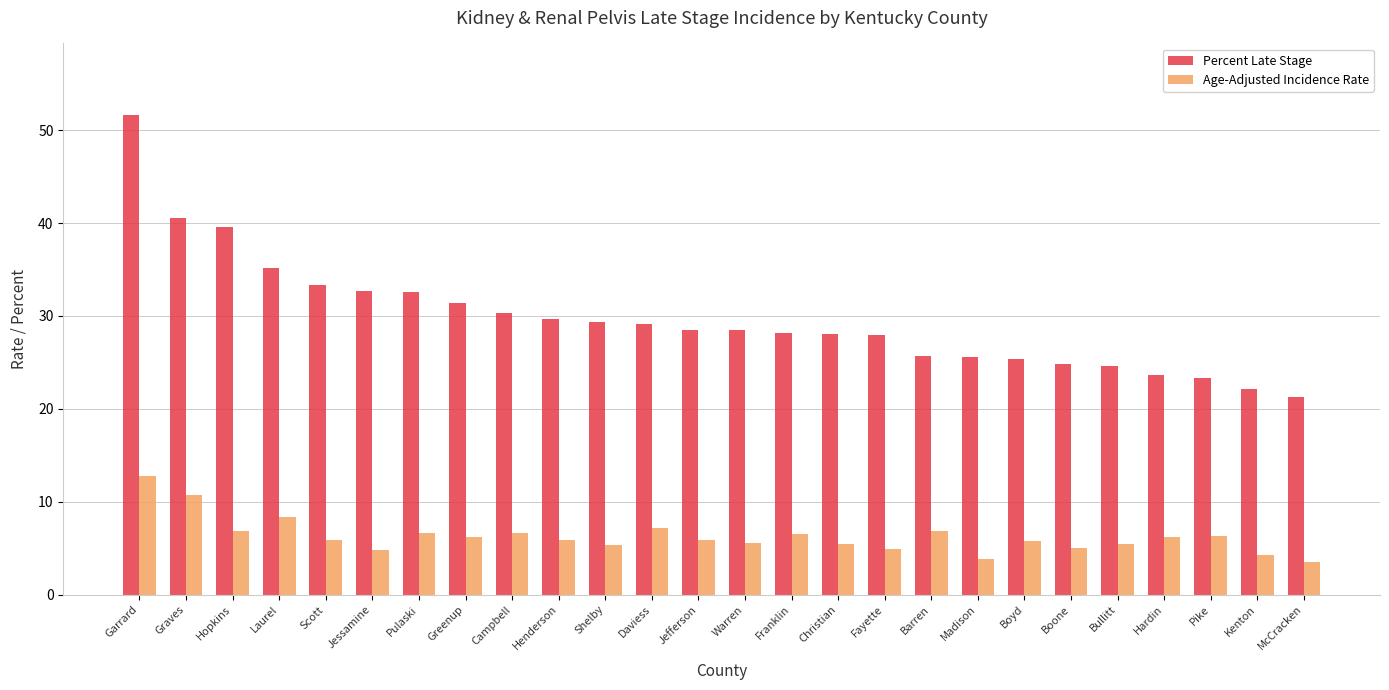

What is the value of the Age-Adjusted Incidence Rate bar at the 1st from the left?

12.8